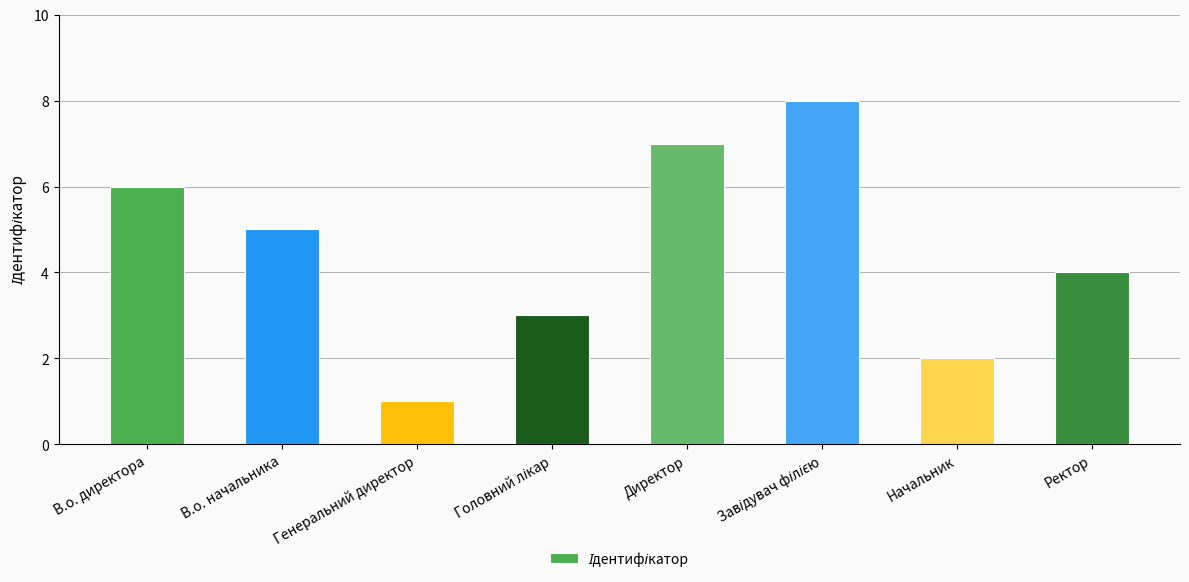

The chart shows a value of 5 at В.о. начальника. True or false?

True